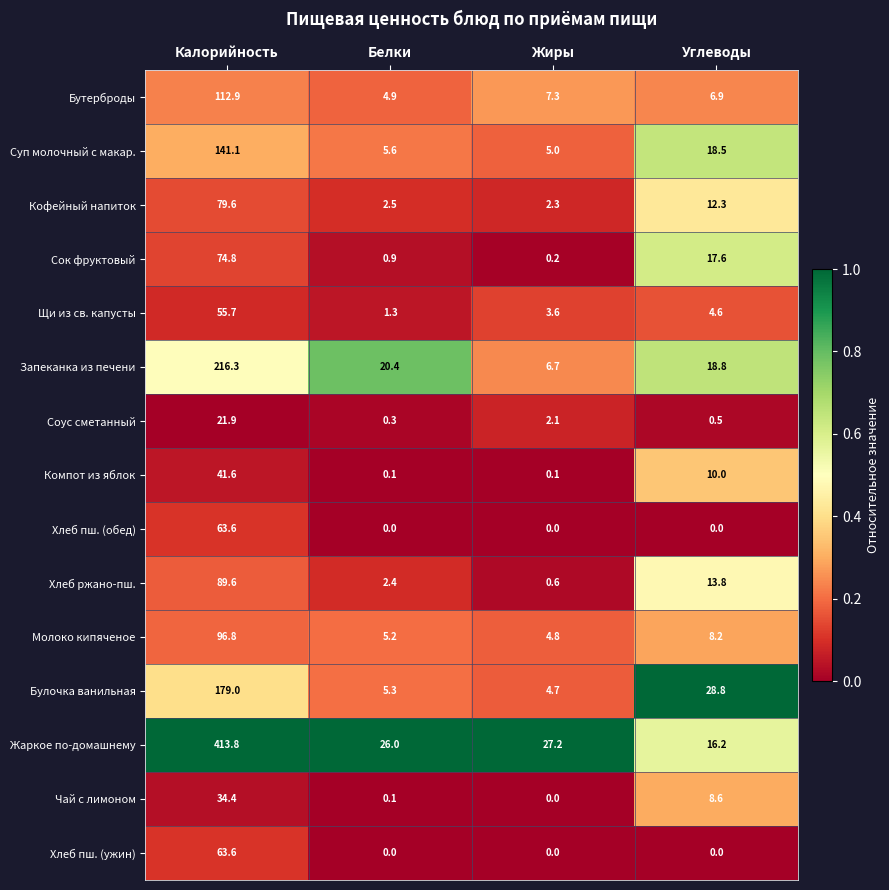

List the labels in order of Запеканка из печени value, smallest first.

Жиры, Углеводы, Белки, Калорийность